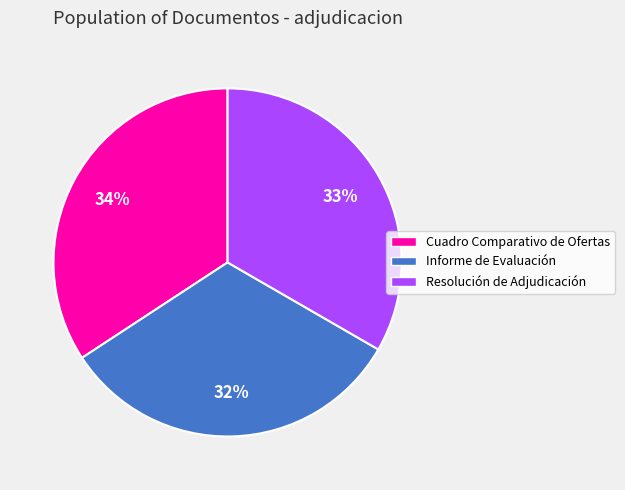

True or false: Resolución de Adjudicación accounts for 33% of the total.

True